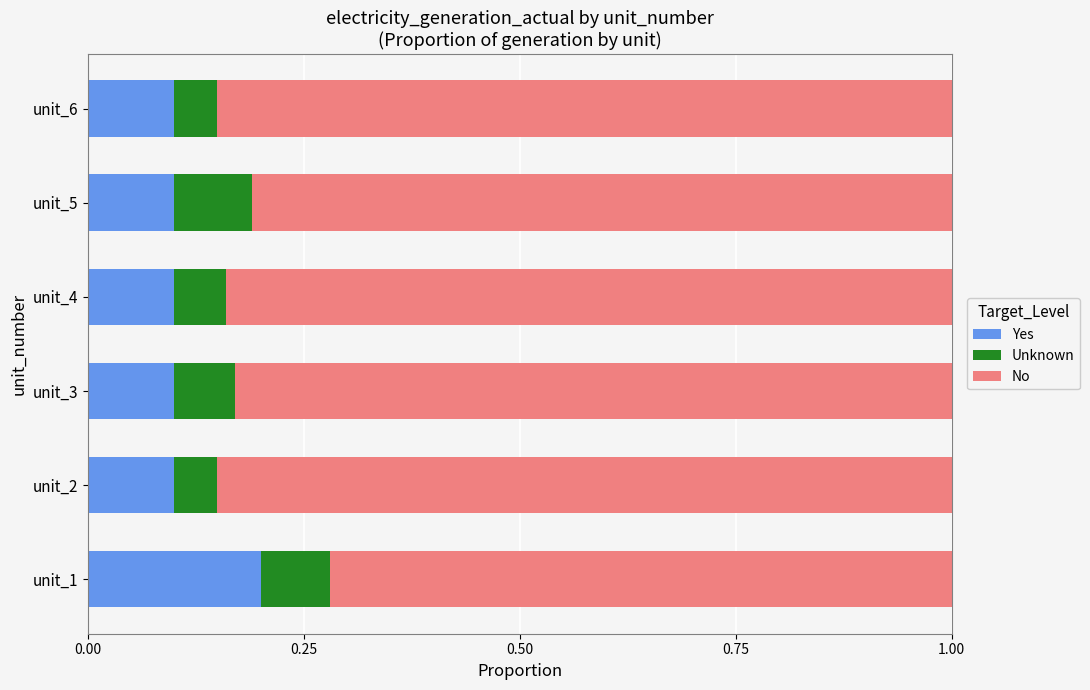

The value of Yes at unit_5 is 0.0. True or false?

False